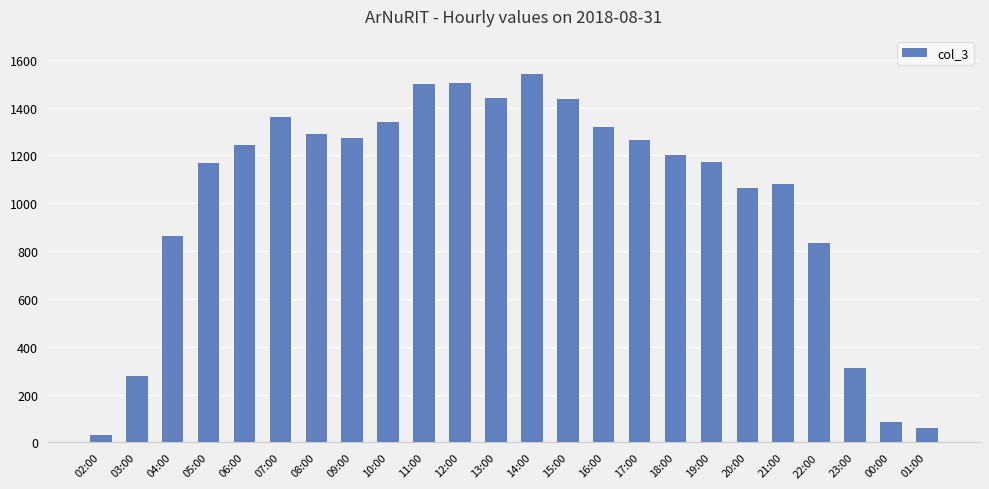

How many series are shown in this chart?

1